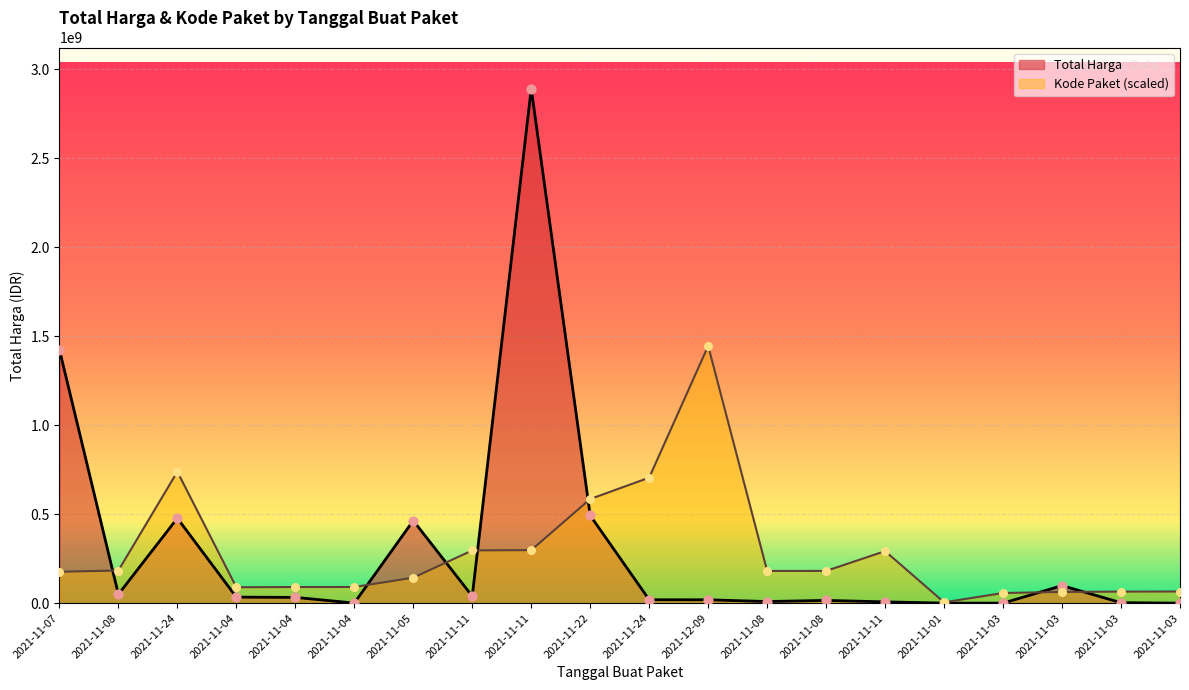

Is the value of Kode Paket at 2021-11-11 greater than the value of Total Harga at 2021-11-04?

Yes